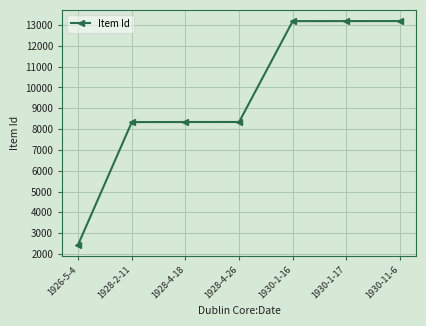

Is it true that the value at 1930-1-16 is 18209?

False